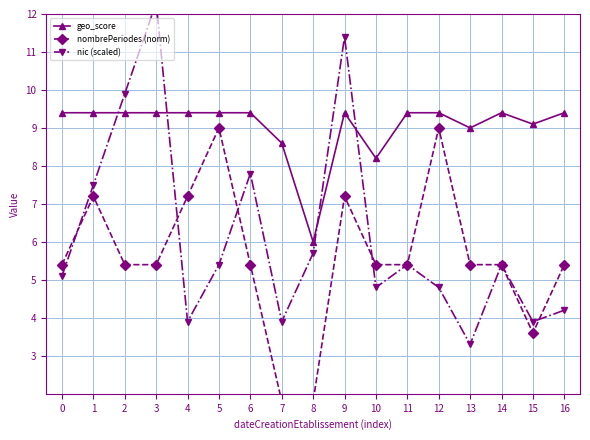

What is the value of the nic (scaled) point at the 10th from the left?

11.4